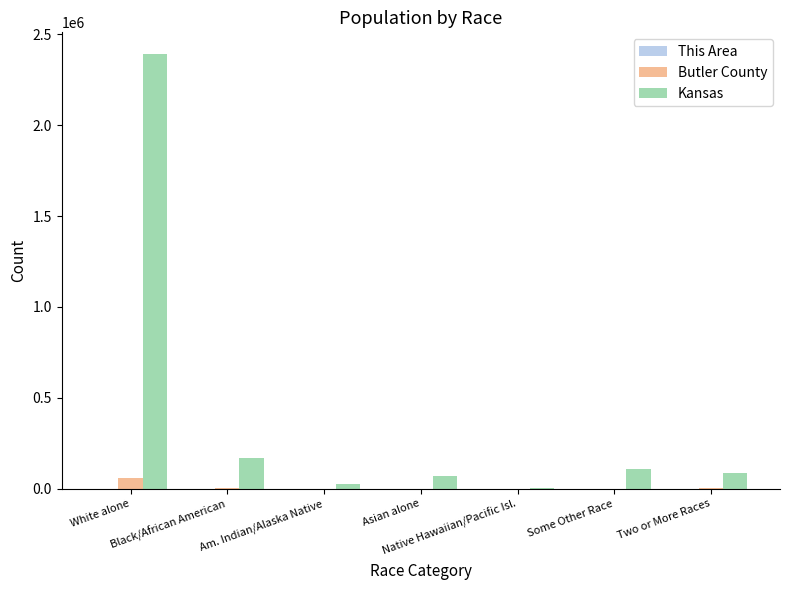

Which series has the largest total across all categories?

Kansas